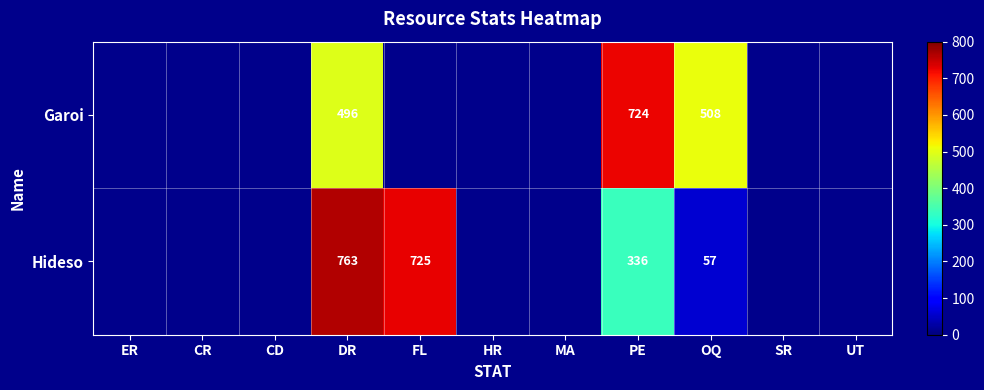

The value of Hideso at OQ is 21. True or false?

False